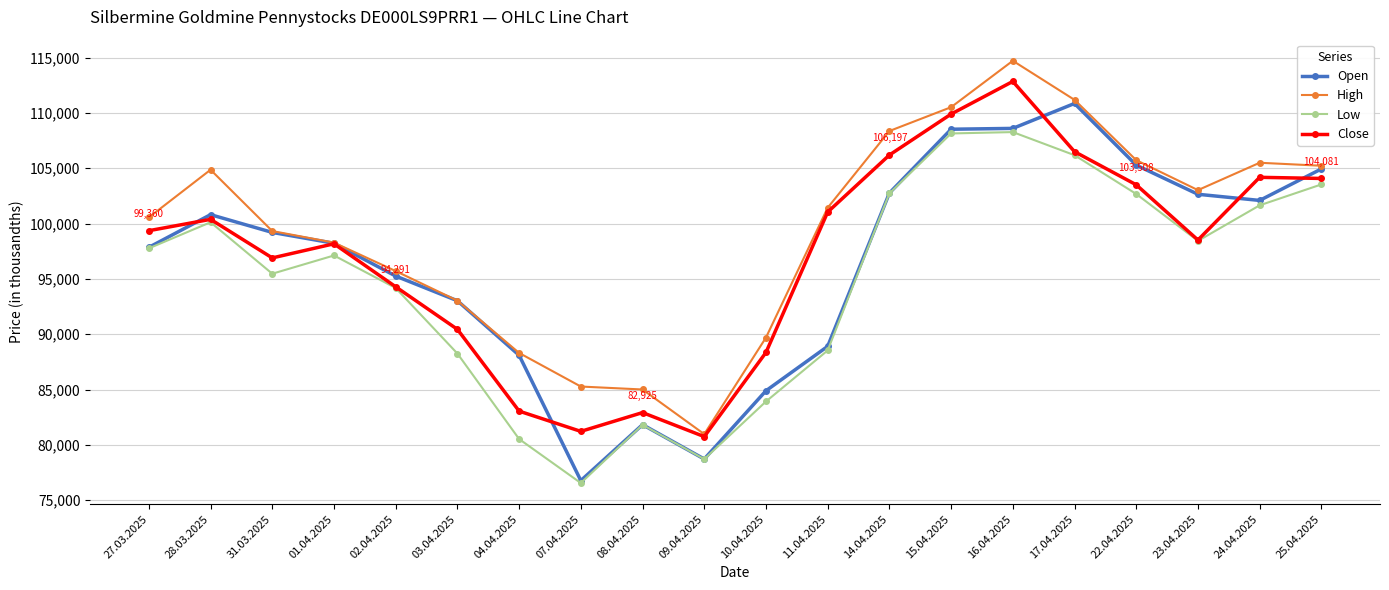

What position from the left is 01.04.2025?

4